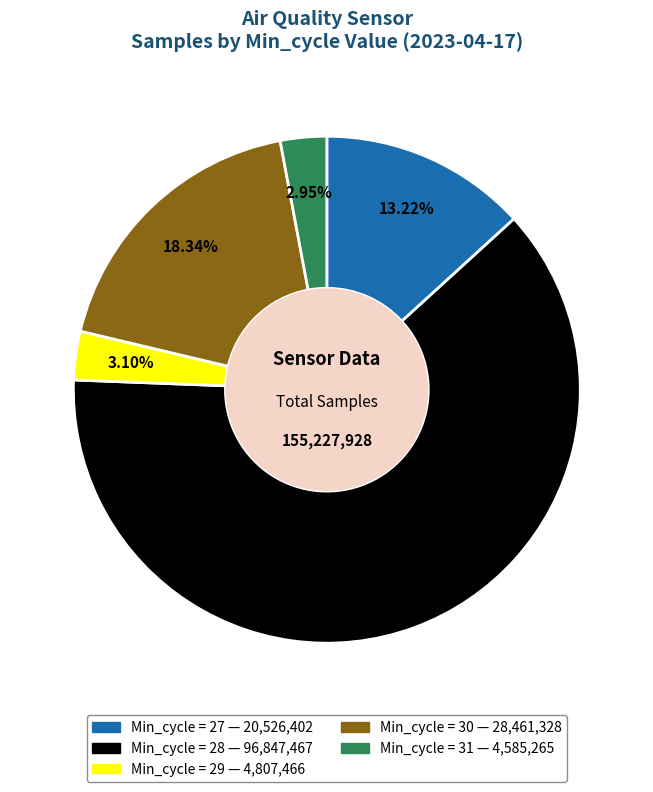

Is there a majority slice in this chart?

Yes